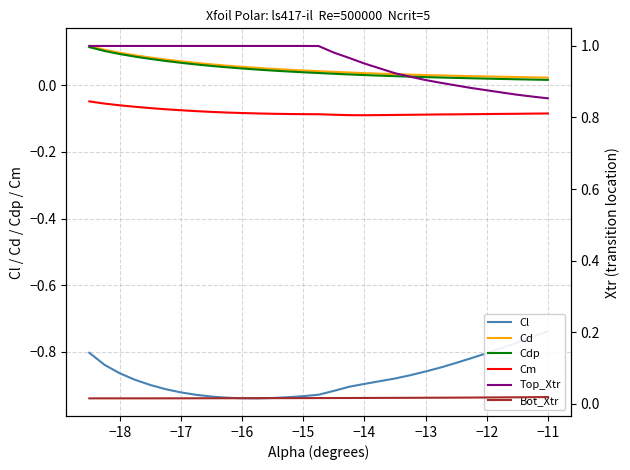

At how many categories does at least one series exceed 0?

30